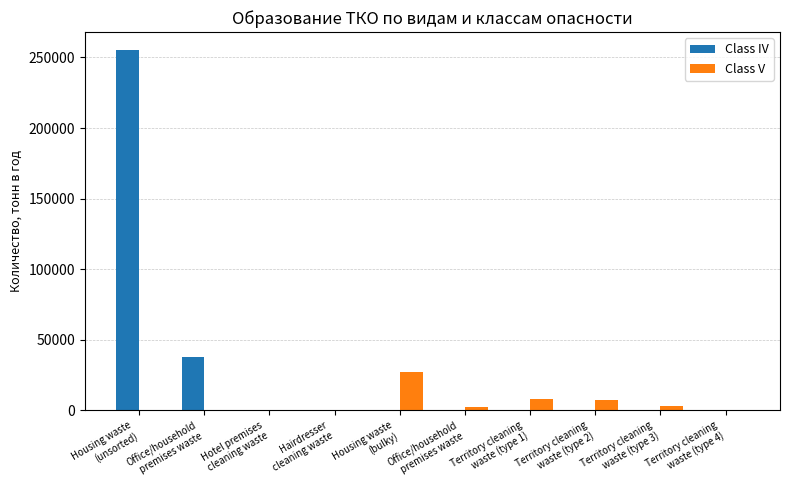

Which series has the largest total across all categories?

Class IV